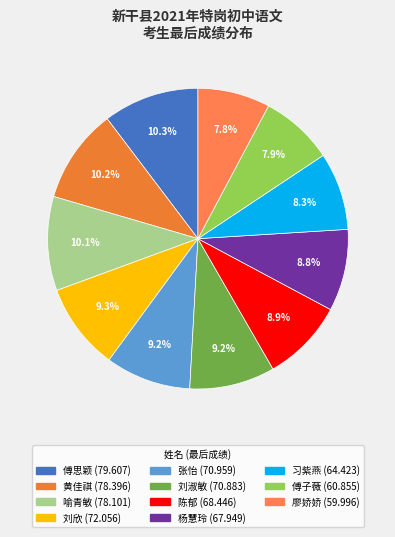

Do 廖娇娇 and 陈郁 together represent more than half of the pie?

No